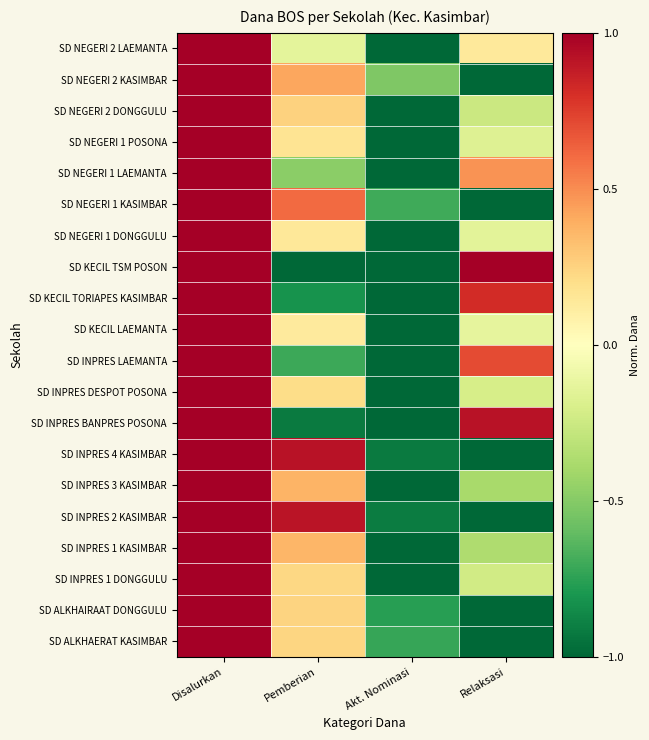

Reading right to left, what are all the values shown in this chart?

SD ALKHAERAT KASIMBAR: Relaksasi=-1.0	Akt. Nominasi=-0.7	Pemberian=0.2	Disalurkan=1.0
SD ALKHAIRAAT DONGGULU: Relaksasi=-1.0	Akt. Nominasi=-0.8	Pemberian=0.2	Disalurkan=1.0
SD INPRES 1 DONGGULU: Relaksasi=-0.2	Akt. Nominasi=-1.0	Pemberian=0.2	Disalurkan=1.0
SD INPRES 1 KASIMBAR: Relaksasi=-0.4	Akt. Nominasi=-1.0	Pemberian=0.4	Disalurkan=1.0
SD INPRES 2 KASIMBAR: Relaksasi=-1.0	Akt. Nominasi=-0.9	Pemberian=0.9	Disalurkan=1.0
SD INPRES 3 KASIMBAR: Relaksasi=-0.4	Akt. Nominasi=-1.0	Pemberian=0.4	Disalurkan=1.0
SD INPRES 4 KASIMBAR: Relaksasi=-1.0	Akt. Nominasi=-0.9	Pemberian=0.9	Disalurkan=1.0
SD INPRES BANPRES POSONA: Relaksasi=0.9	Akt. Nominasi=-1.0	Pemberian=-0.9	Disalurkan=1.0
SD INPRES DESPOT POSONA: Relaksasi=-0.2	Akt. Nominasi=-1.0	Pemberian=0.2	Disalurkan=1.0
SD INPRES LAEMANTA: Relaksasi=0.7	Akt. Nominasi=-1.0	Pemberian=-0.7	Disalurkan=1.0
SD KECIL LAEMANTA: Relaksasi=-0.1	Akt. Nominasi=-1.0	Pemberian=0.1	Disalurkan=1.0
SD KECIL TORIAPES KASIMBAR: Relaksasi=0.8	Akt. Nominasi=-1.0	Pemberian=-0.8	Disalurkan=1.0
SD KECIL TSM POSON: Relaksasi=1.0	Akt. Nominasi=-1.0	Pemberian=-1.0	Disalurkan=1.0
SD NEGERI 1 DONGGULU: Relaksasi=-0.1	Akt. Nominasi=-1.0	Pemberian=0.1	Disalurkan=1.0
SD NEGERI 1 KASIMBAR: Relaksasi=-1.0	Akt. Nominasi=-0.7	Pemberian=0.6	Disalurkan=1.0
SD NEGERI 1 LAEMANTA: Relaksasi=0.5	Akt. Nominasi=-1.0	Pemberian=-0.5	Disalurkan=1.0
SD NEGERI 1 POSONA: Relaksasi=-0.2	Akt. Nominasi=-1.0	Pemberian=0.2	Disalurkan=1.0
SD NEGERI 2 DONGGULU: Relaksasi=-0.3	Akt. Nominasi=-1.0	Pemberian=0.3	Disalurkan=1.0
SD NEGERI 2 KASIMBAR: Relaksasi=-1.0	Akt. Nominasi=-0.5	Pemberian=0.4	Disalurkan=1.0
SD NEGERI 2 LAEMANTA: Relaksasi=0.1	Akt. Nominasi=-1.0	Pemberian=-0.1	Disalurkan=1.0